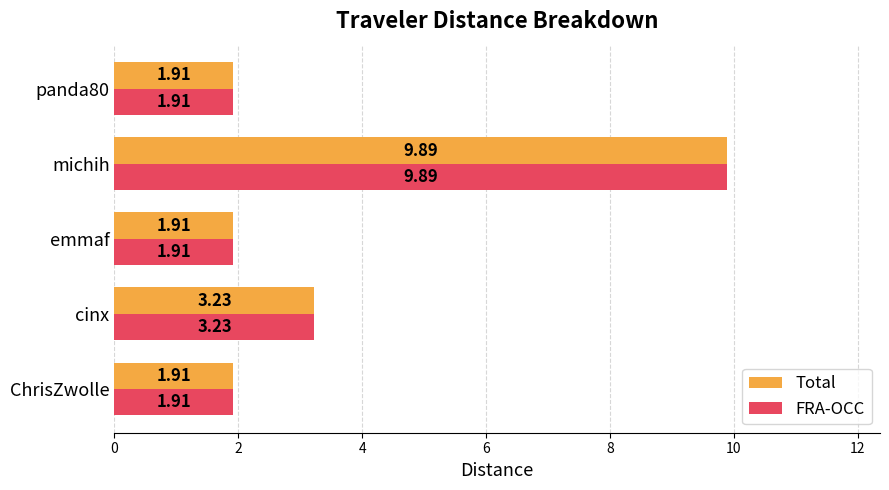

Where is Total nearest to the value 5?

cinx